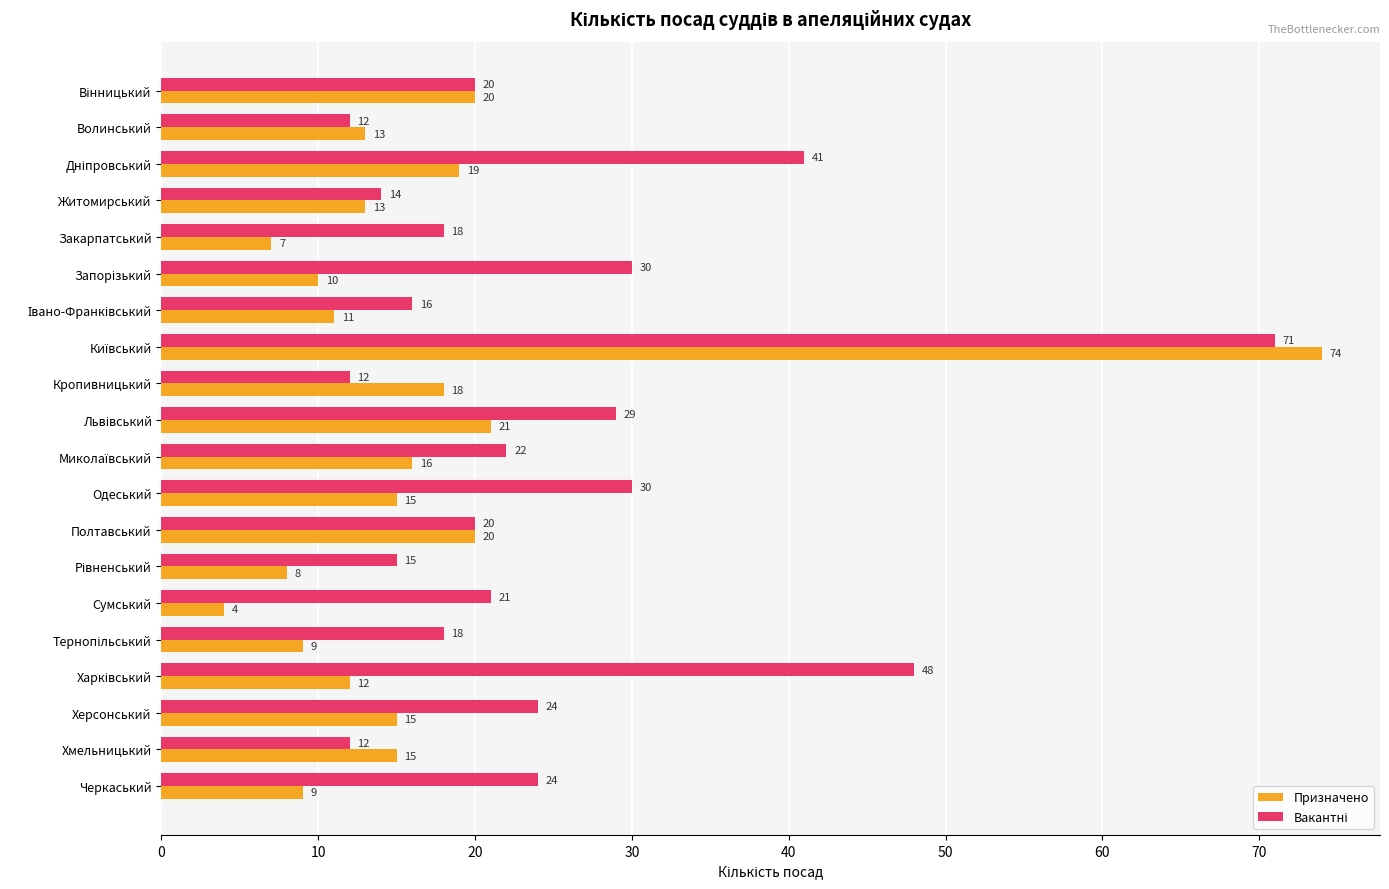

What value does the Призначено series have at Одеський, to the nearest 10?

20